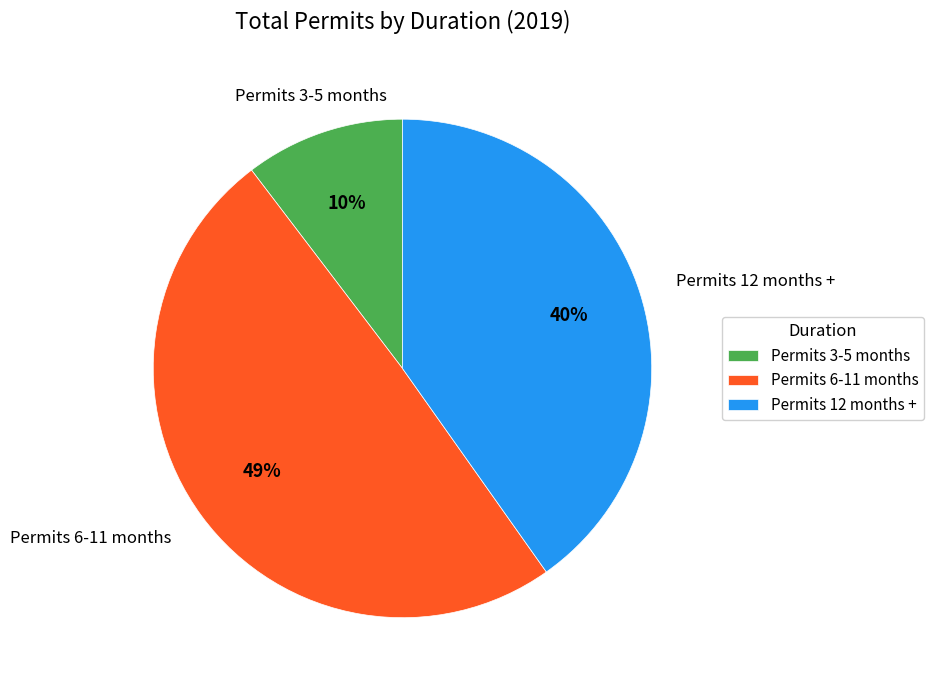

To the nearest percent, what is the difference between the Permits 12 months + and Permits 6-11 months slice percentages?

9%